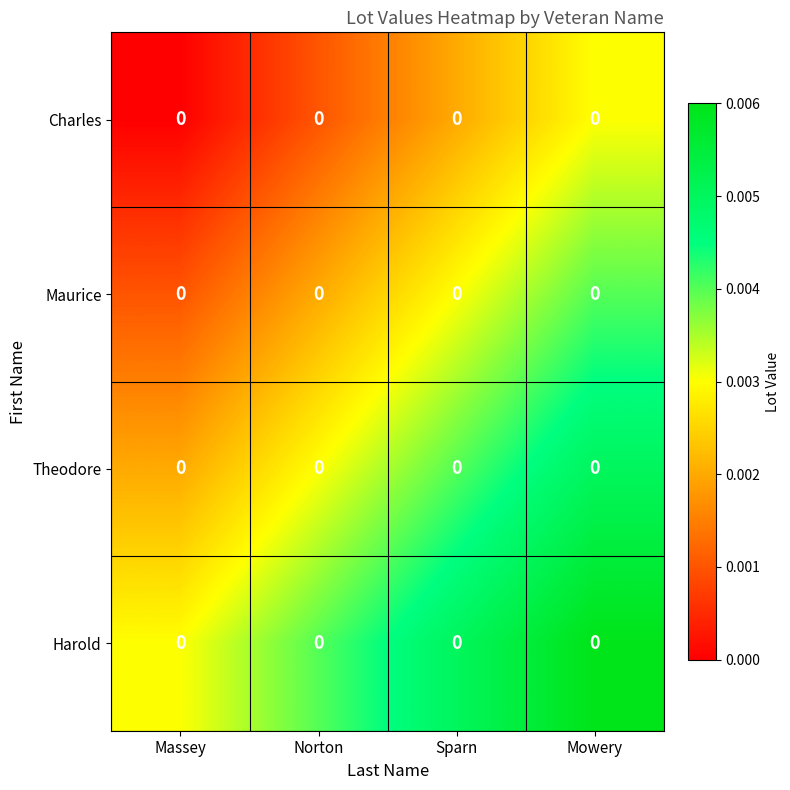

True or false: Harold has a value of 0.0 at Mowery.

True